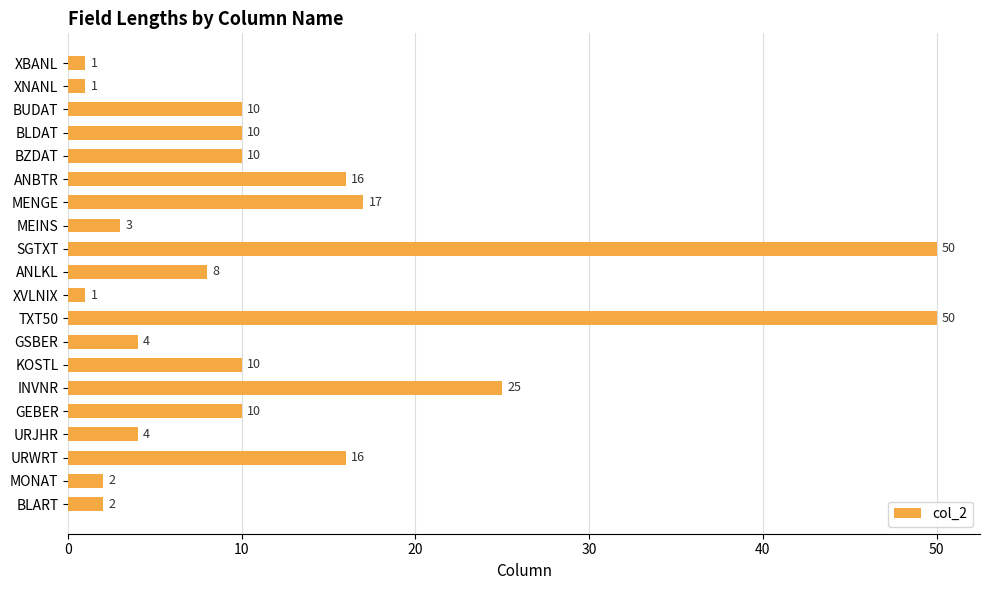

What position from the bottom is MENGE?

14